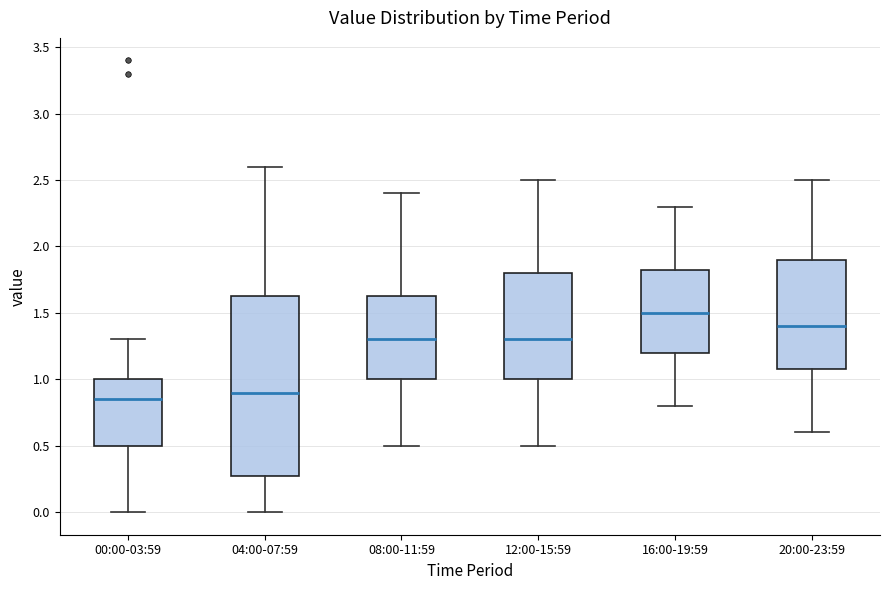

Where does the median line of the box for 16:00-19:59 sit on the y-axis? The values are not printed on the chart, so give them approximately, as read against the axis.

1.50